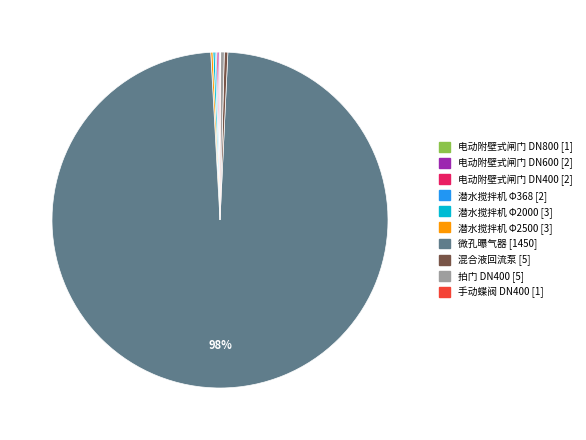

Is the sum of 混合液回流泵 and 拍门 DN400 greater than half?

No